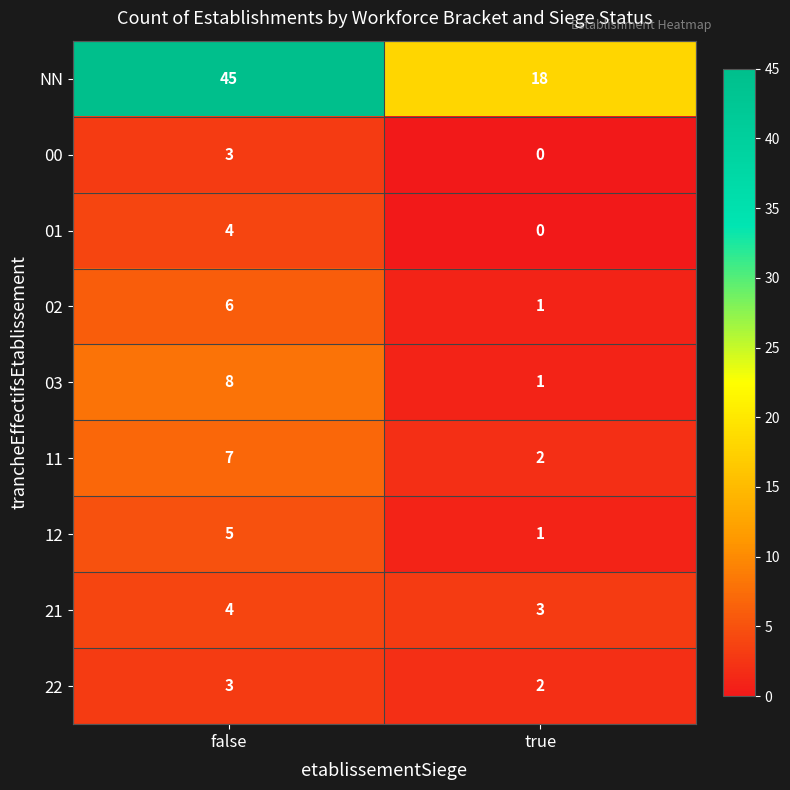

Rank the categories by NN value from highest to lowest.

false, true